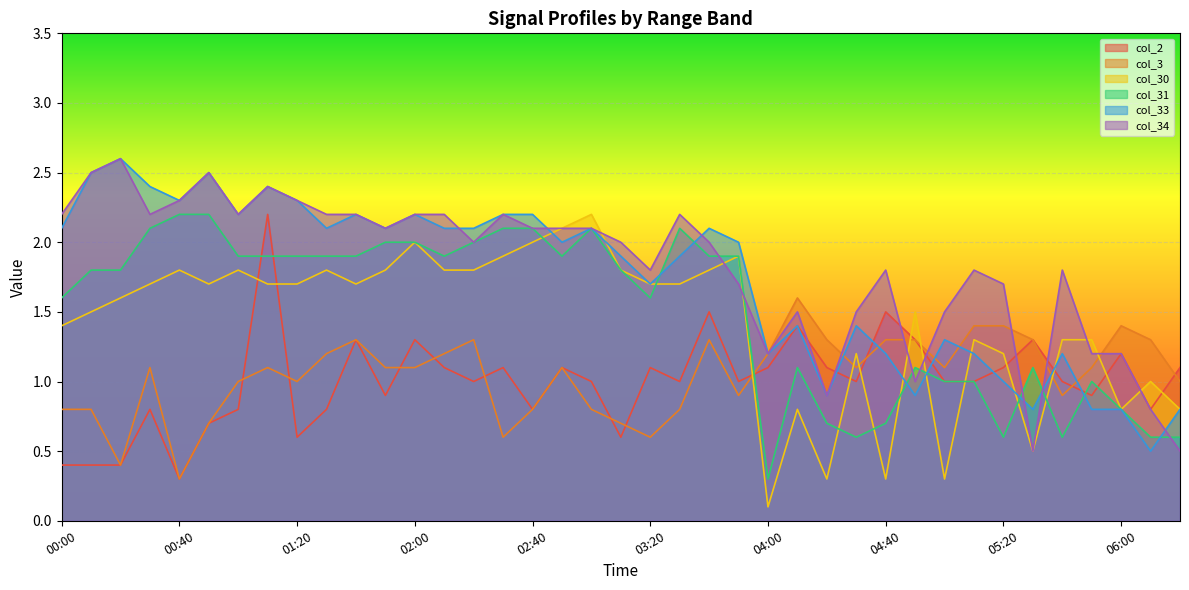

Which series has the largest total across all categories?

col_34